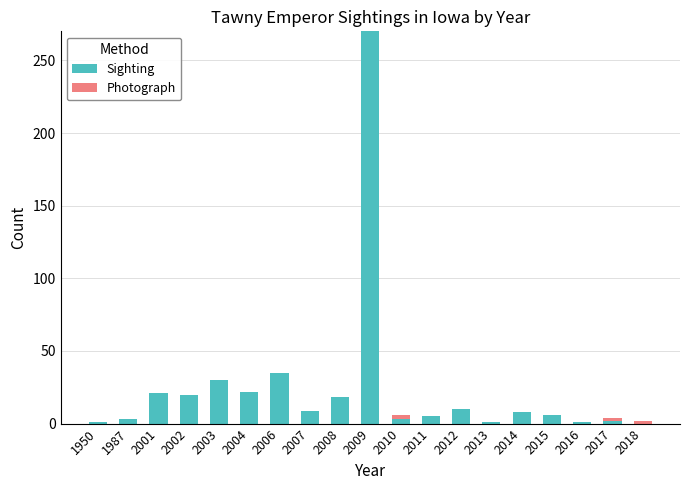

What is the maximum value for Sighting?

270